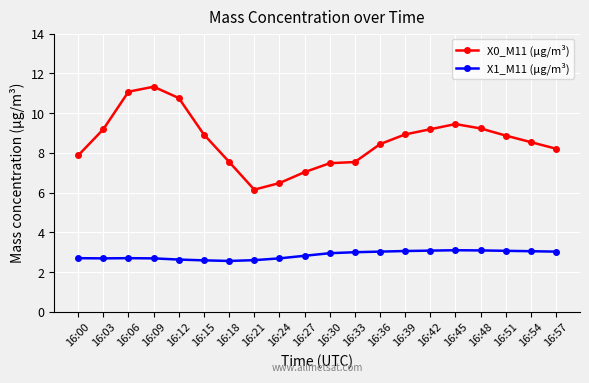

True or false: X0_M11 (μg/m³) and X1_M11 (μg/m³) intersect in this chart.

False